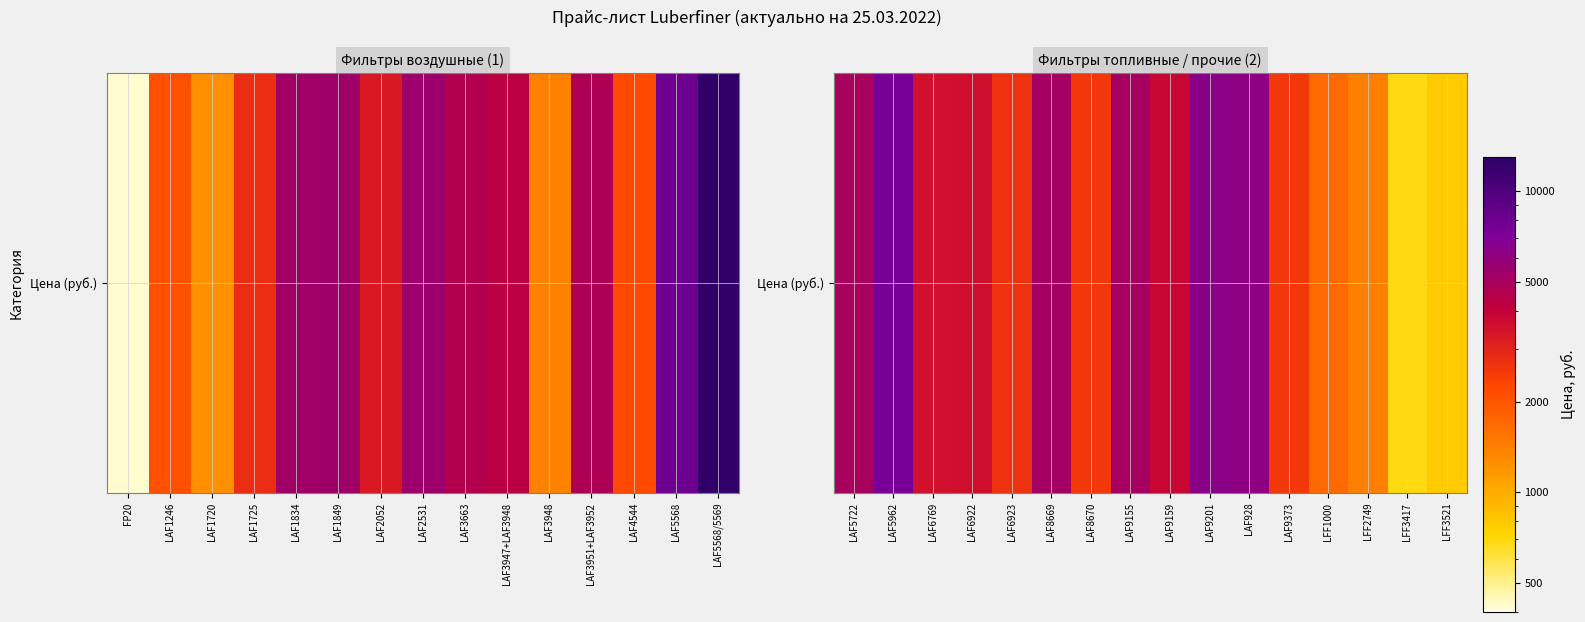

The value at LAF6922 is 3613. True or false?

True